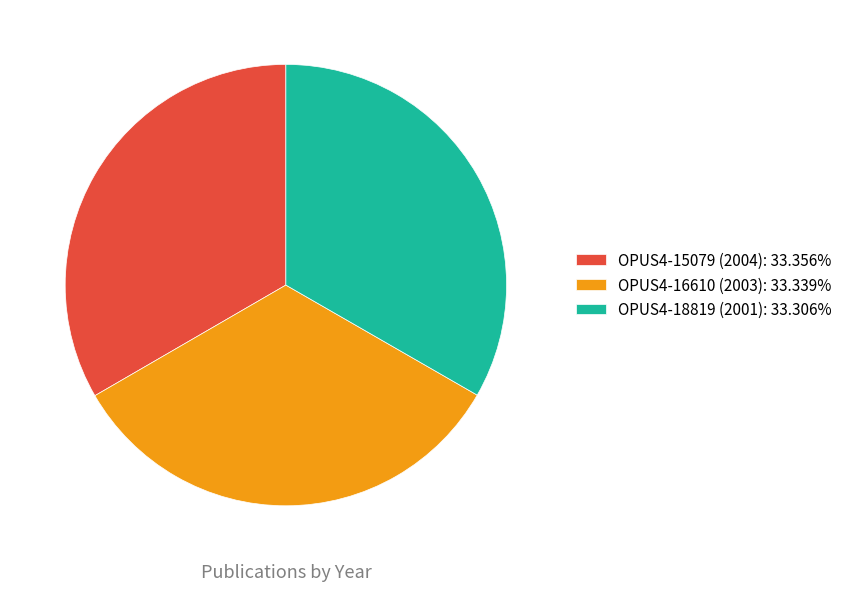

Do OPUS4-15079 (2004): 33.356% and OPUS4-16610 (2003): 33.339% together represent more than half of the pie?

Yes